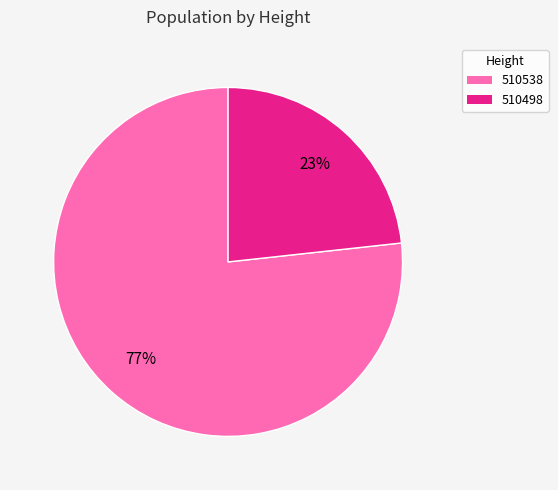

Which slice is the largest?

510538